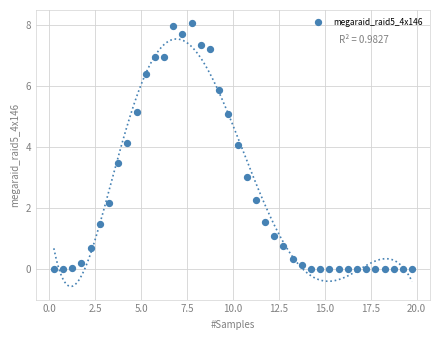

What is the range of X values (max minus min)?

19.5